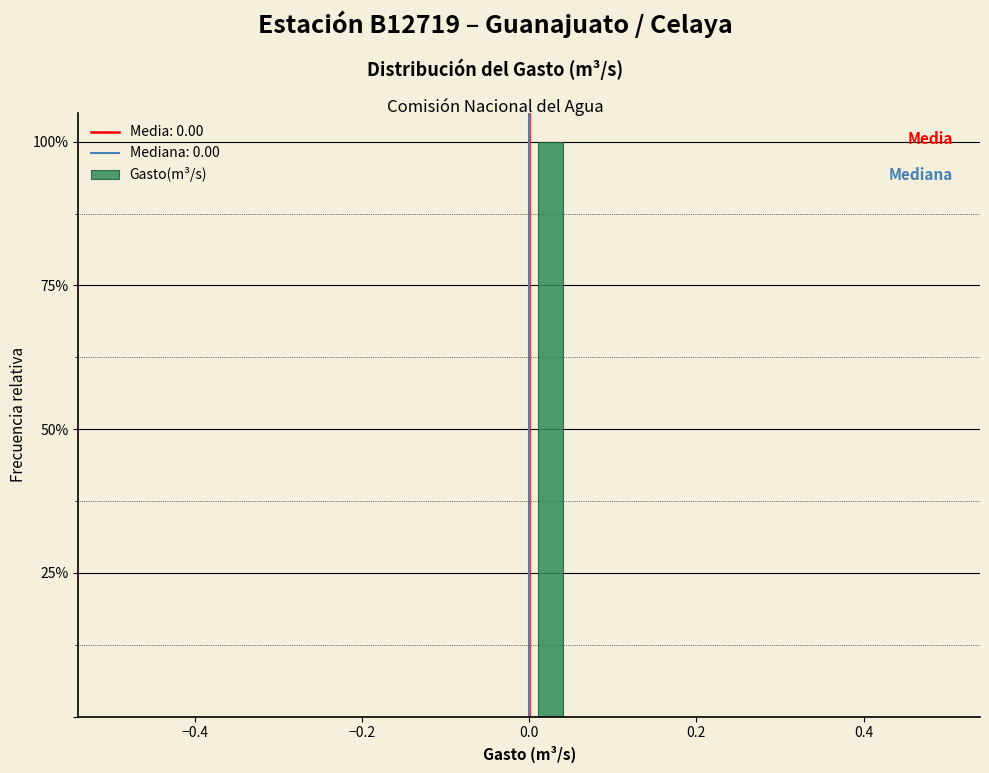

Around what value on the x-axis is the tallest bar? Give the approximate position of its centre, as read against the axis.

0.02